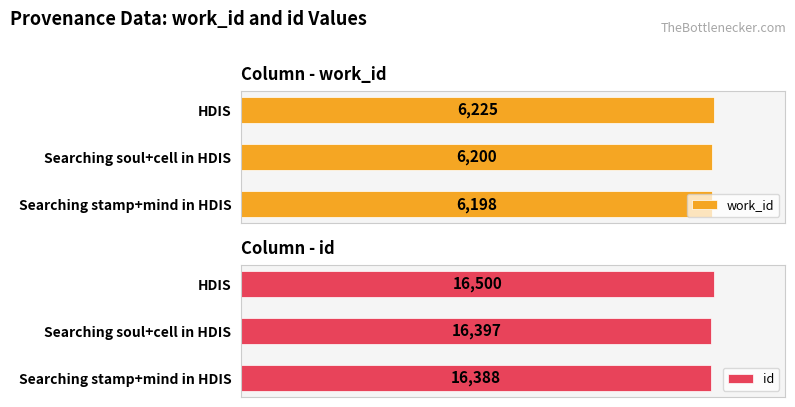

Reading left to right, transcribe all the data shown in this chart.

work_id: 6198	6200	6225
id: 16388	16397	16500